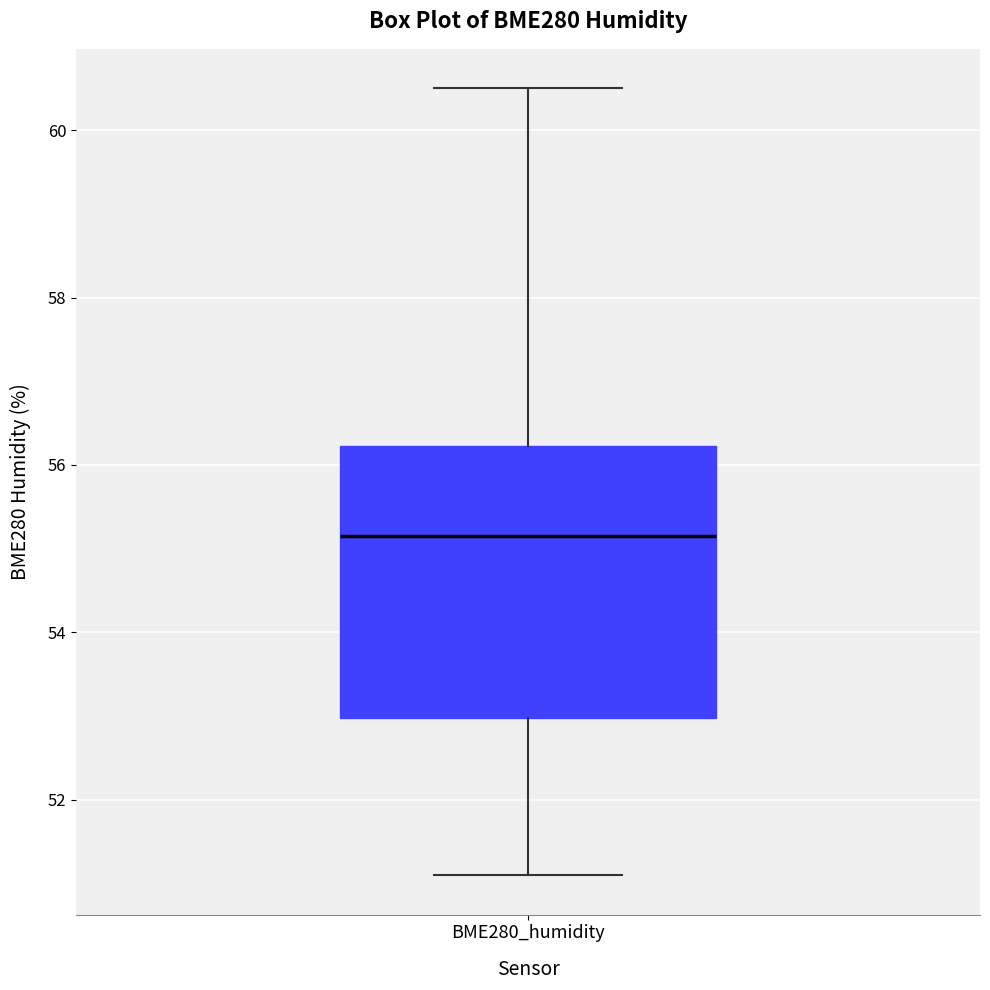

Where does the median line of the box for BME280_humidity sit on the y-axis? The values are not printed on the chart, so give them approximately, as read against the axis.

55.2